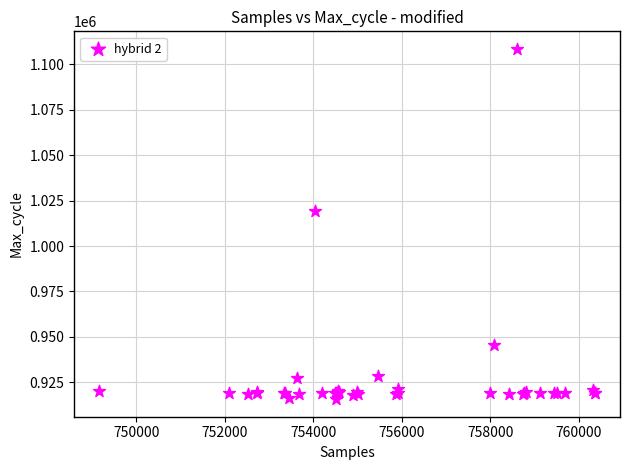

What Y value in the scatter plot is closest to 1012101?

1019526